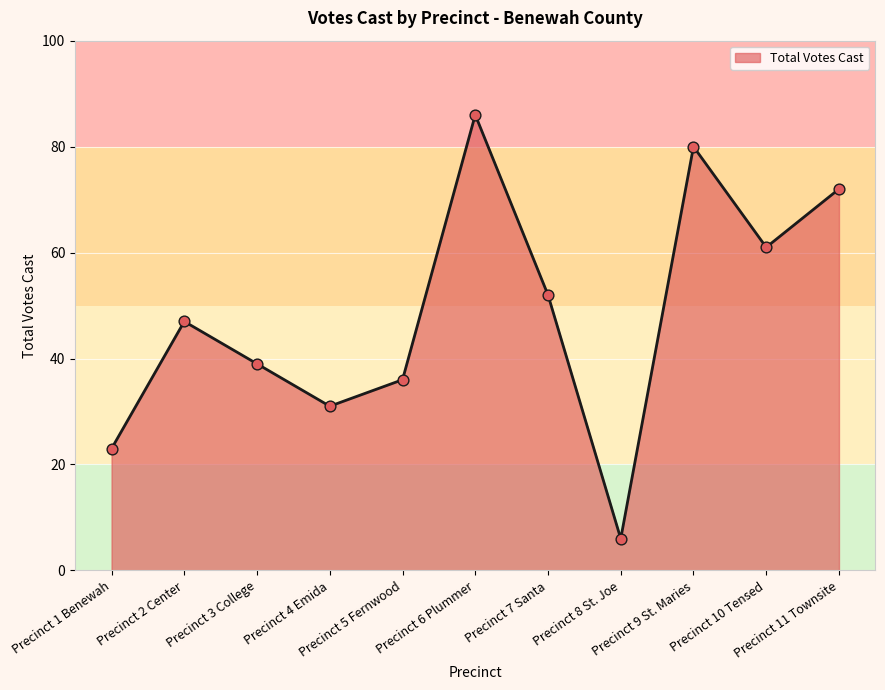

Which has a higher value, Precinct 7 Santa or Precinct 6 Plummer?

Precinct 6 Plummer